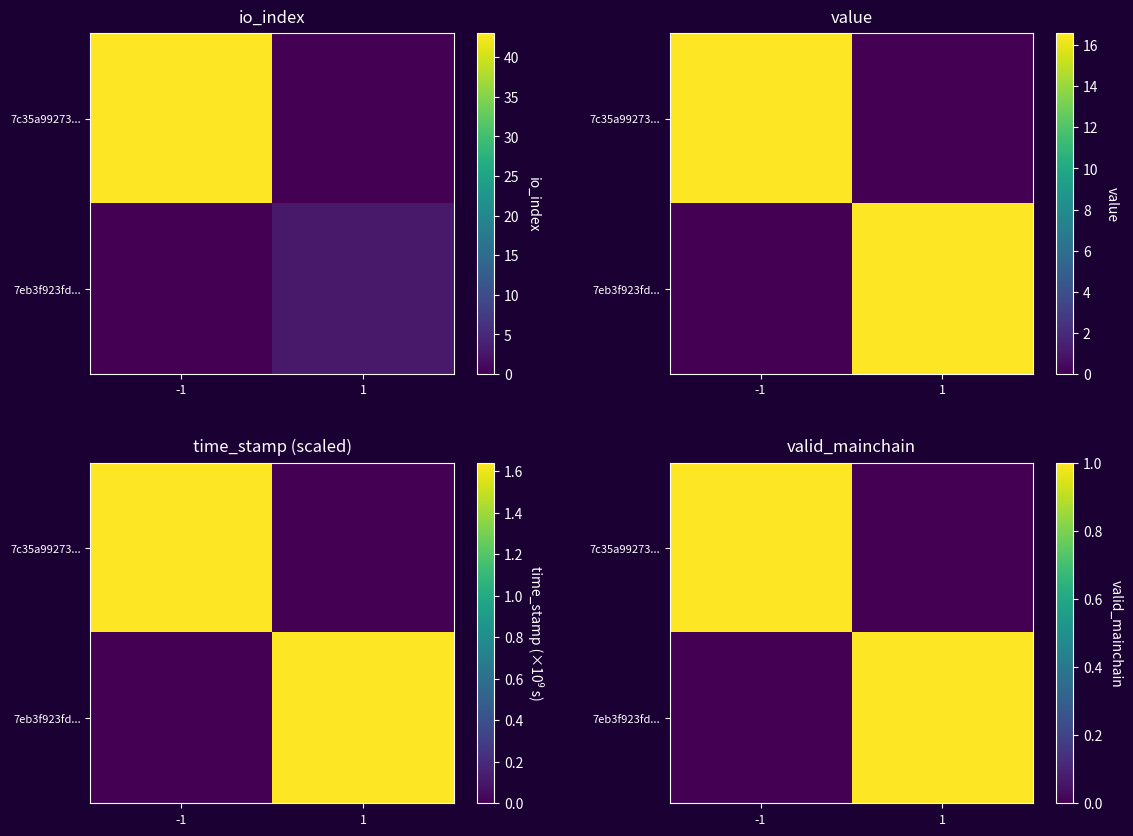

Where is 7eb3f923fd... nearest to the value 0?

-1